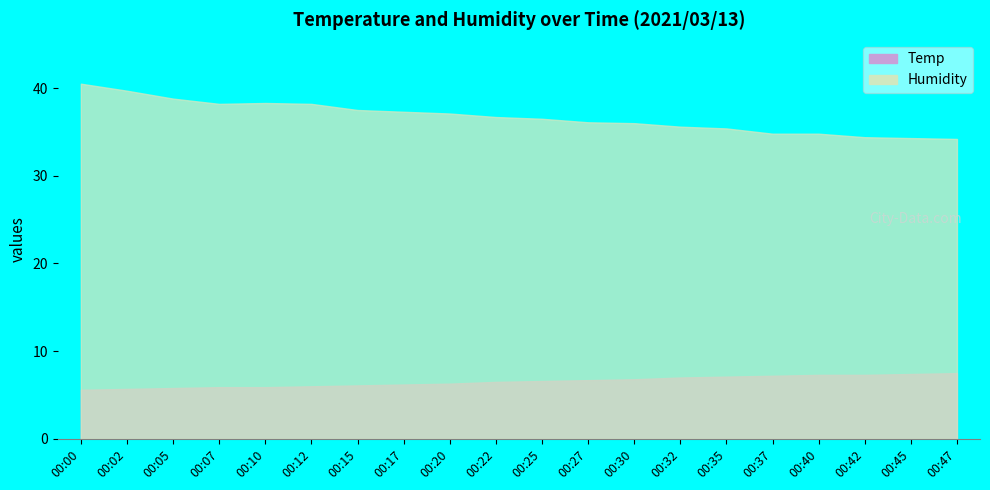

At which label is Humidity closest to 37?

00:20